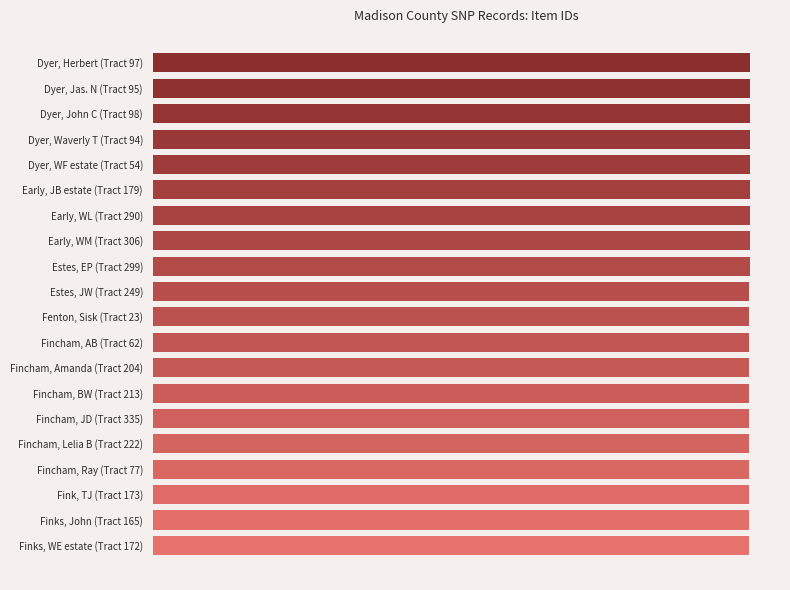

Rank the categories by value from highest to lowest.

Dyer, Herbert (Tract 97), Dyer, Jas. N (Tract 95), Dyer, John C (Tract 98), Dyer, Waverly T (Tract 94), Dyer, WF estate (Tract 54), Early, JB estate (Tract 179), Early, WL (Tract 290), Early, WM (Tract 306), Estes, EP (Tract 299), Estes, JW (Tract 249), Fenton, Sisk (Tract 23), Fincham, AB (Tract 62), Fincham, Amanda (Tract 204), Fincham, BW (Tract 213), Fincham, JD (Tract 335), Fincham, Lelia B (Tract 222), Fincham, Ray (Tract 77), Fink, TJ (Tract 173), Finks, John (Tract 165), Finks, WE estate (Tract 172)